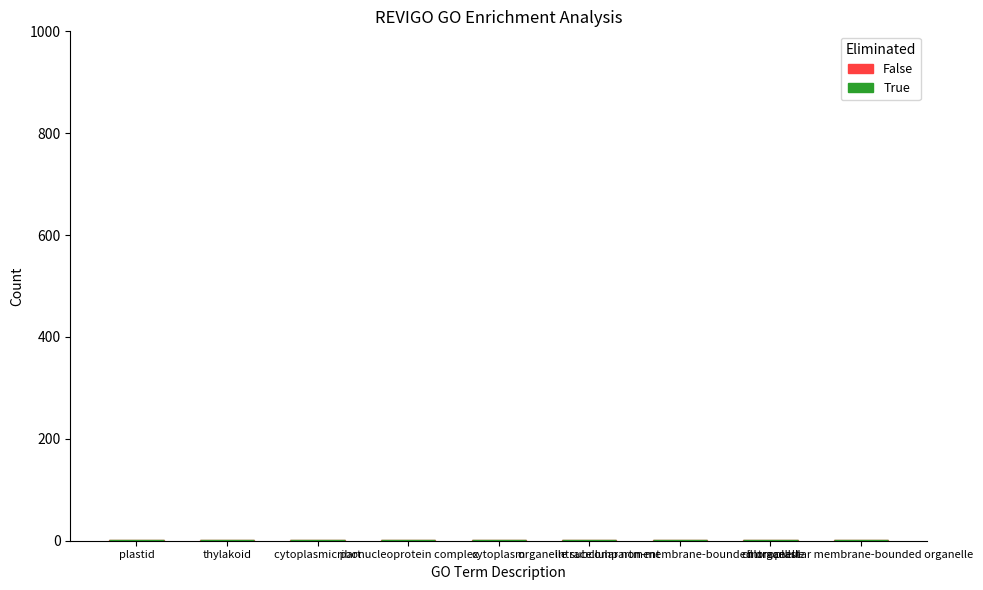

What is the average value of the False series?

1